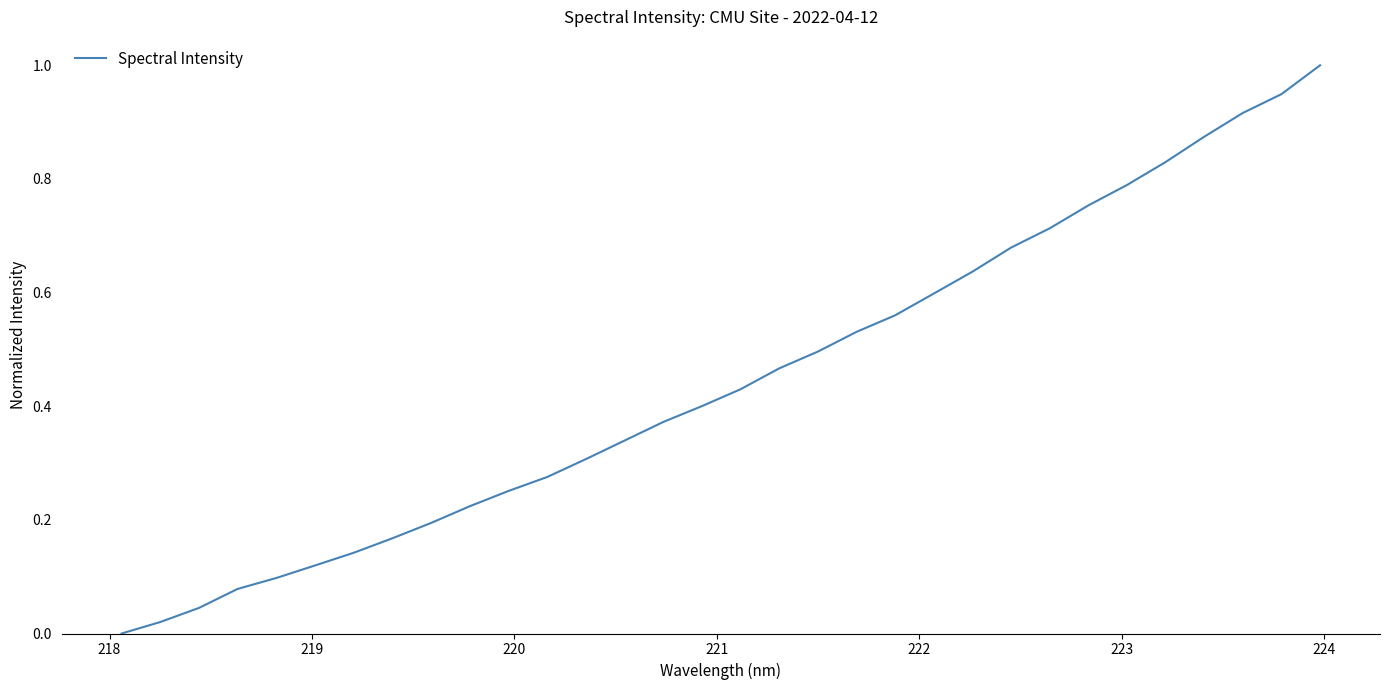

What is the maximum value shown in the chart?

1.0